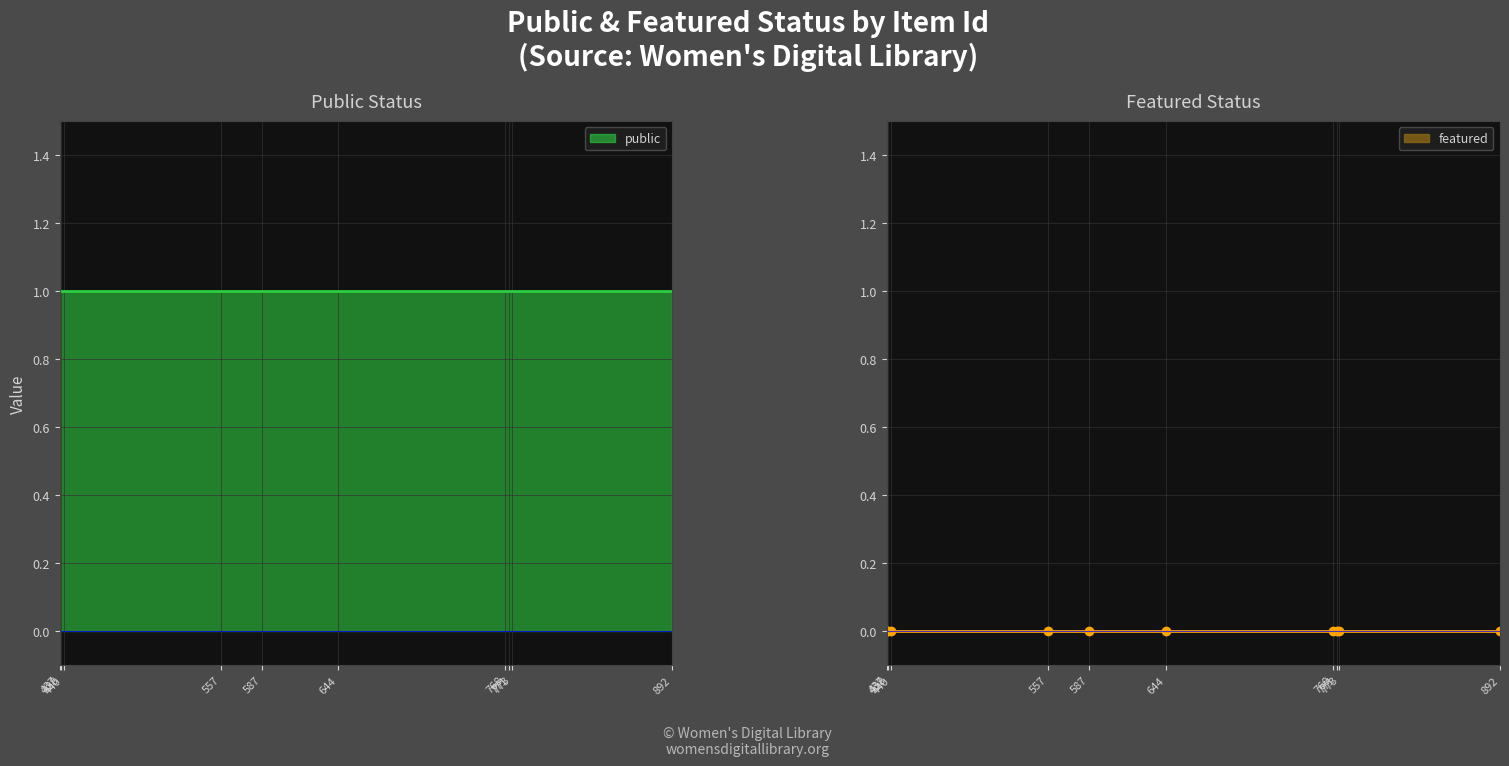

Does the chart have visible grid lines?

Yes